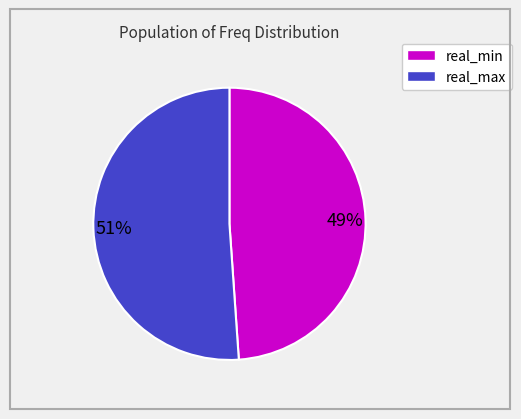

Does any single category account for the majority?

Yes